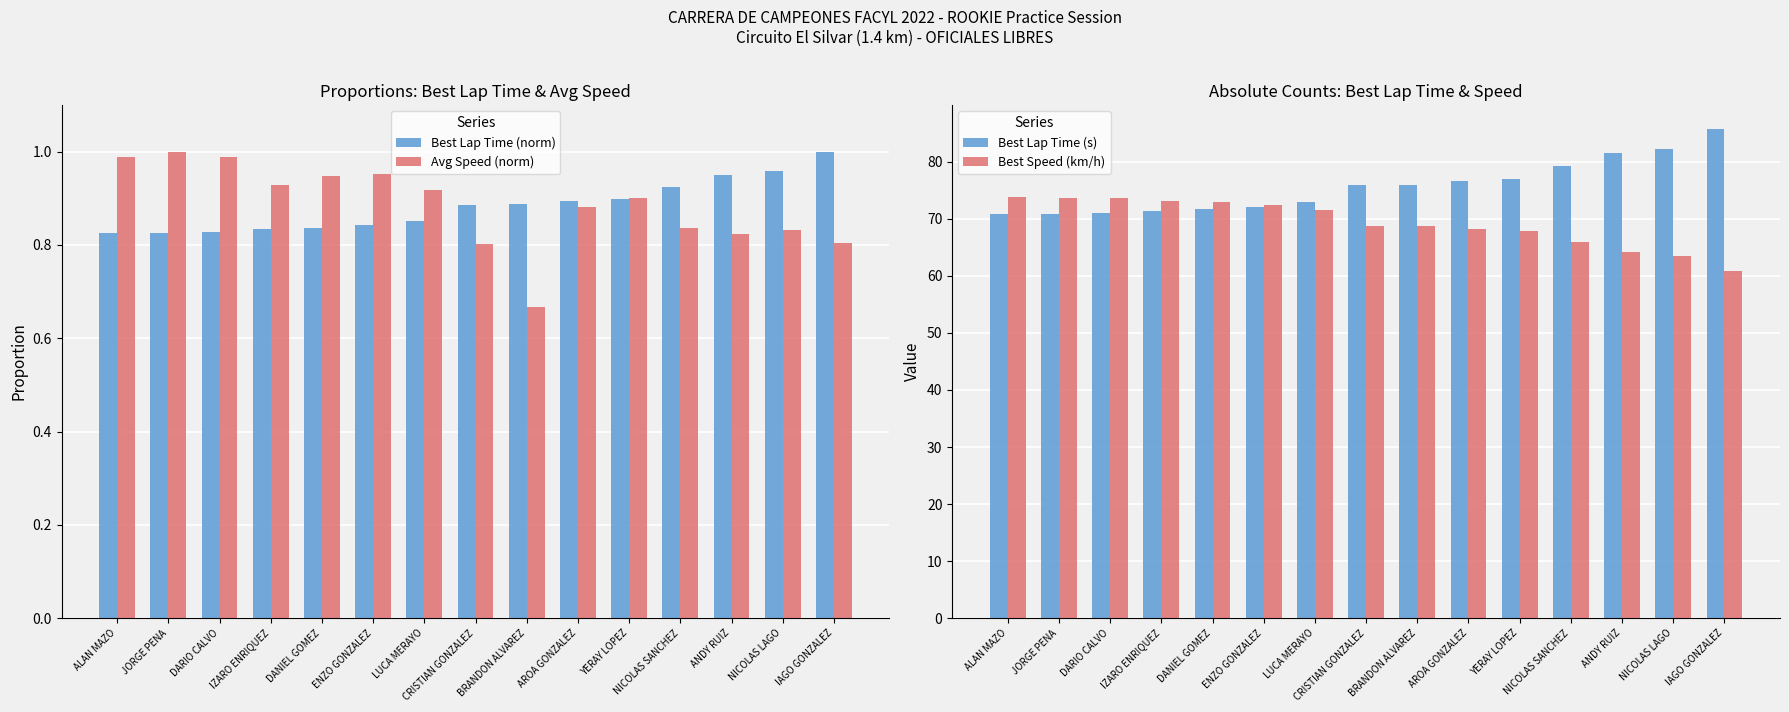

Which series changed the most between LUCA MERAYO and BRANDON ALVAREZ?

Best Lap Time (s)